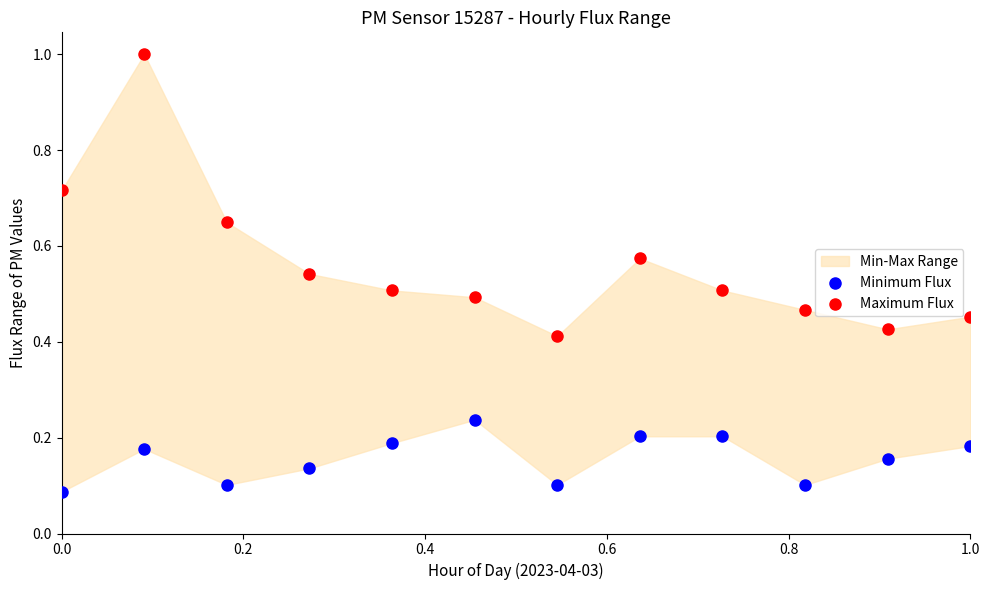

Across all data points, what is the range of X values (max minus min)?

1.0